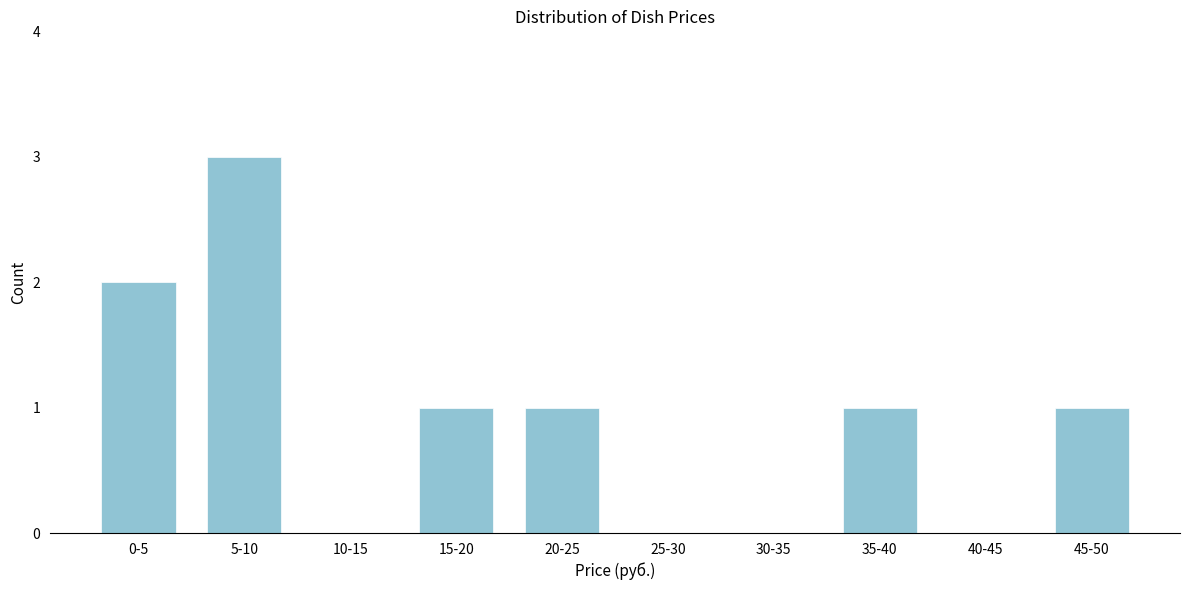

Reading left to right, transcribe all the data shown in this chart.

0-5=2	5-10=3	10-15=0	15-20=1	20-25=1	25-30=0	30-35=0	35-40=1	40-45=0	45-50=1